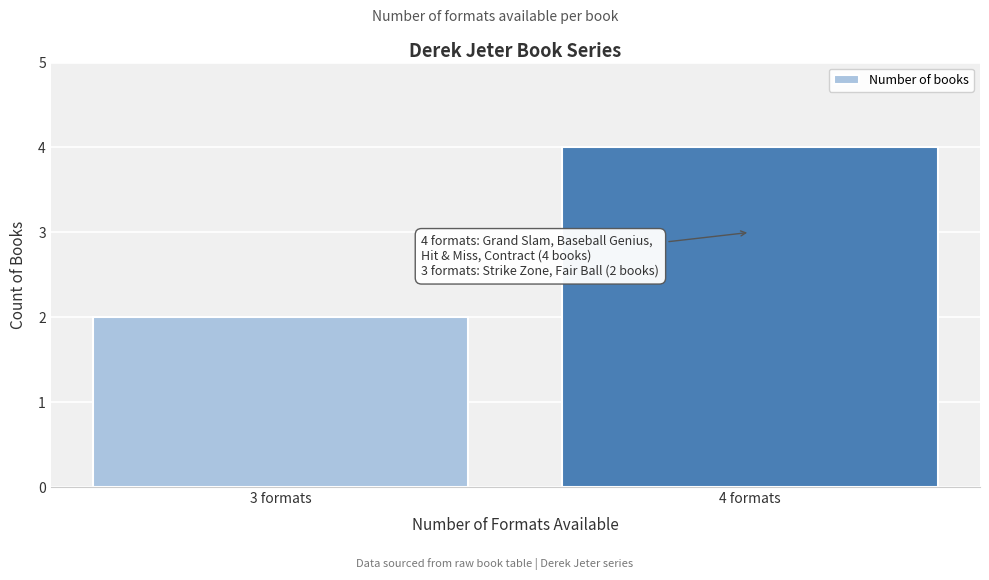

Reading right to left, transcribe all the data shown in this chart.

4	2